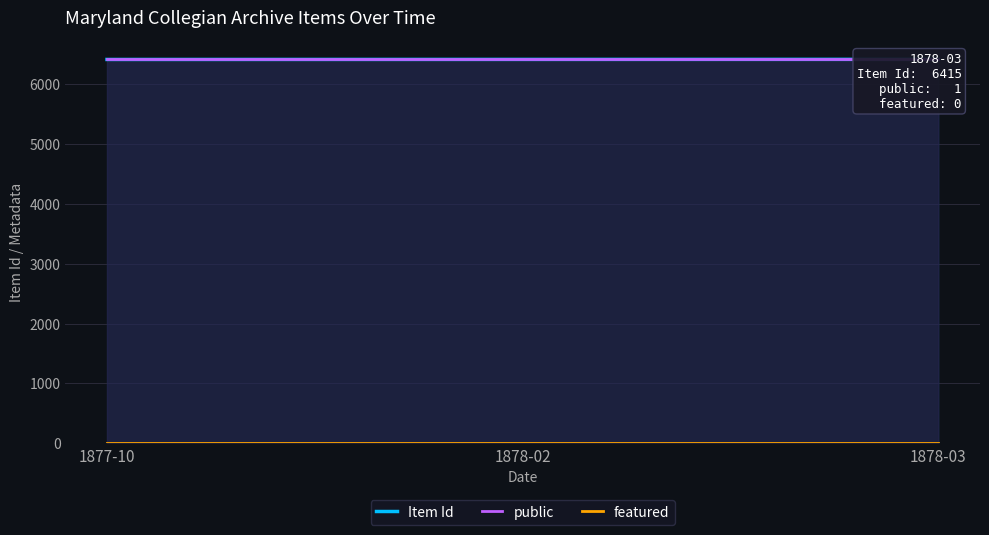

The public series shows 6413 at 1877-10. True or false?

True